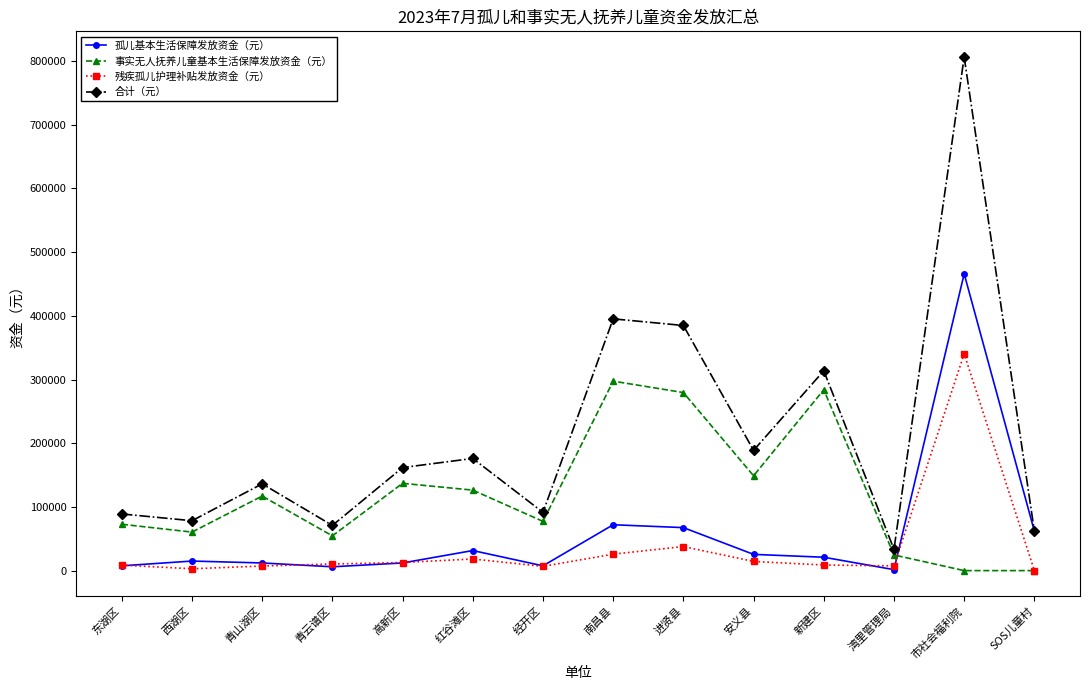

At which label does 残疾孤儿护理补贴发放资金（元） reach its peak?

市社会福利院